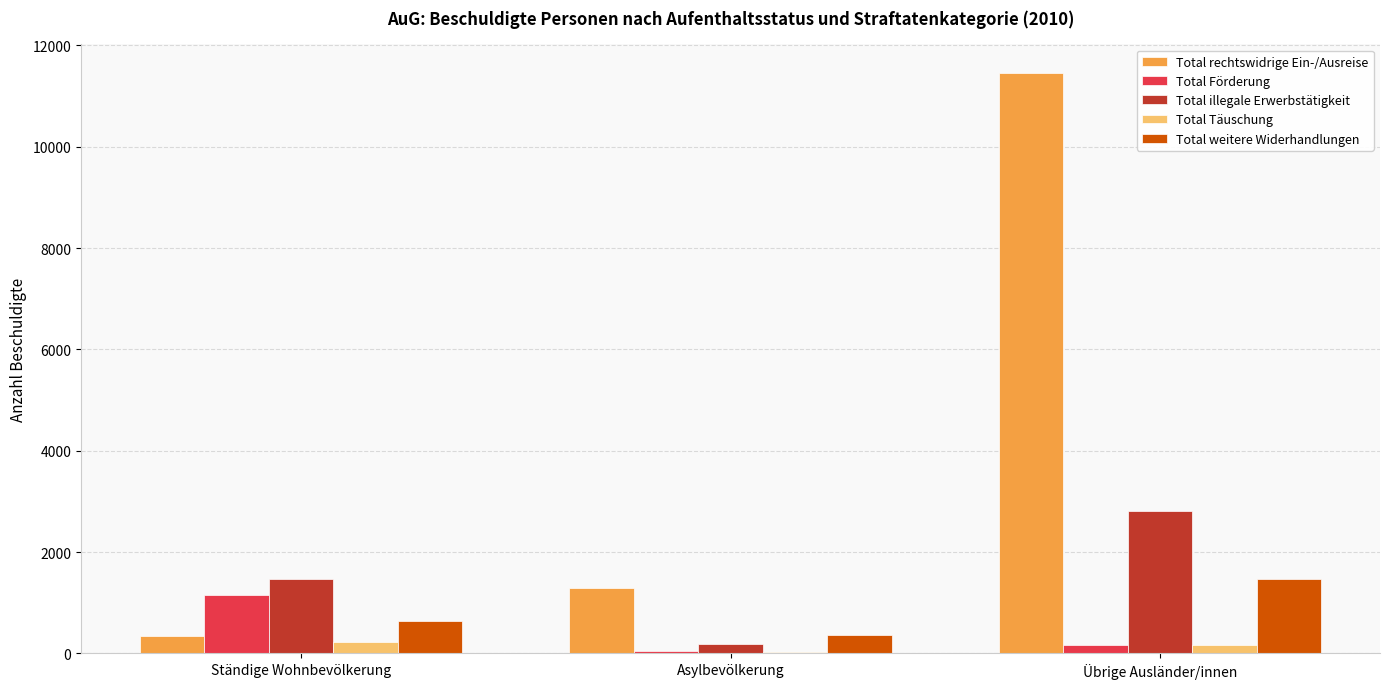

True or false: Total illegale Erwerbstätigkeit has a value of 1258 at Übrige Ausländer/innen.

False